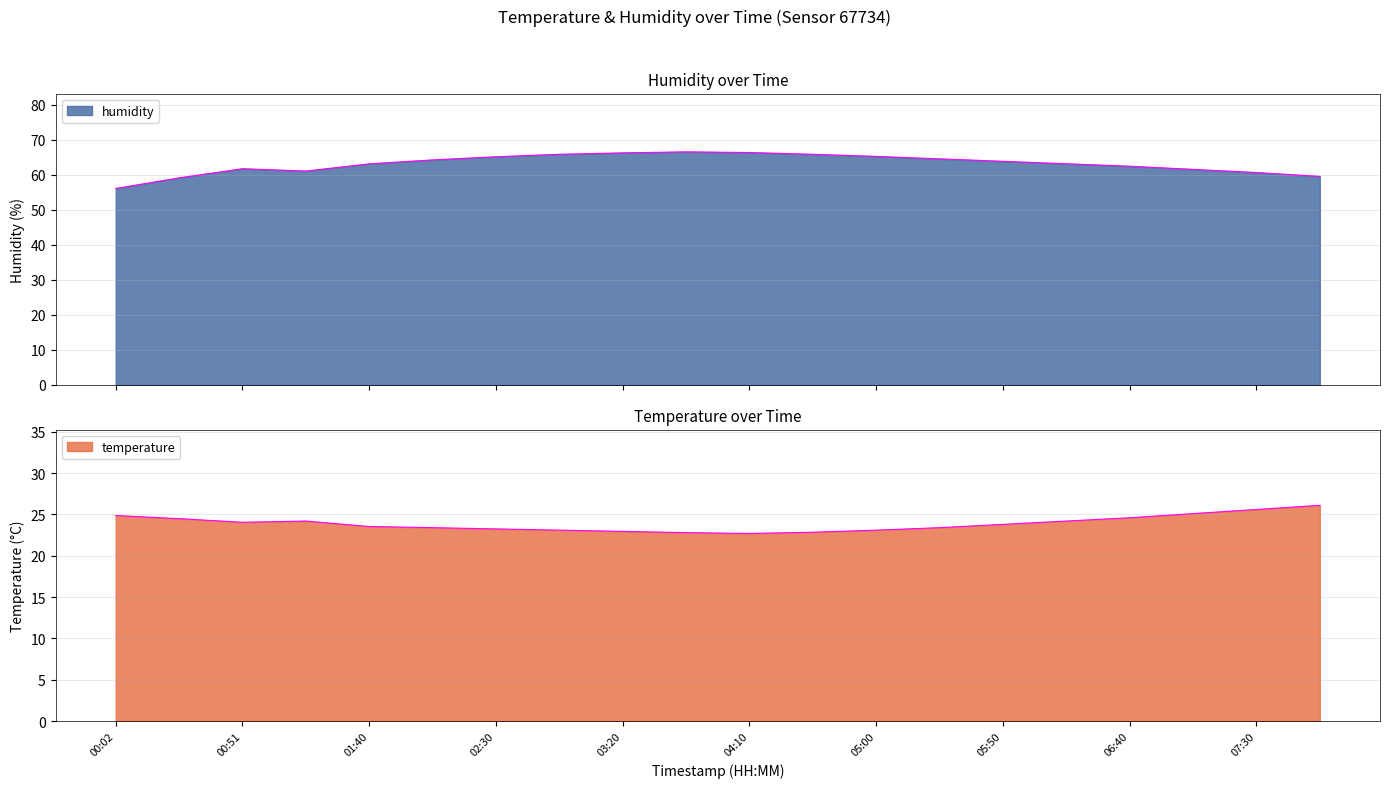

Rank the series by their average value, from highest to lowest.

humidity, temperature